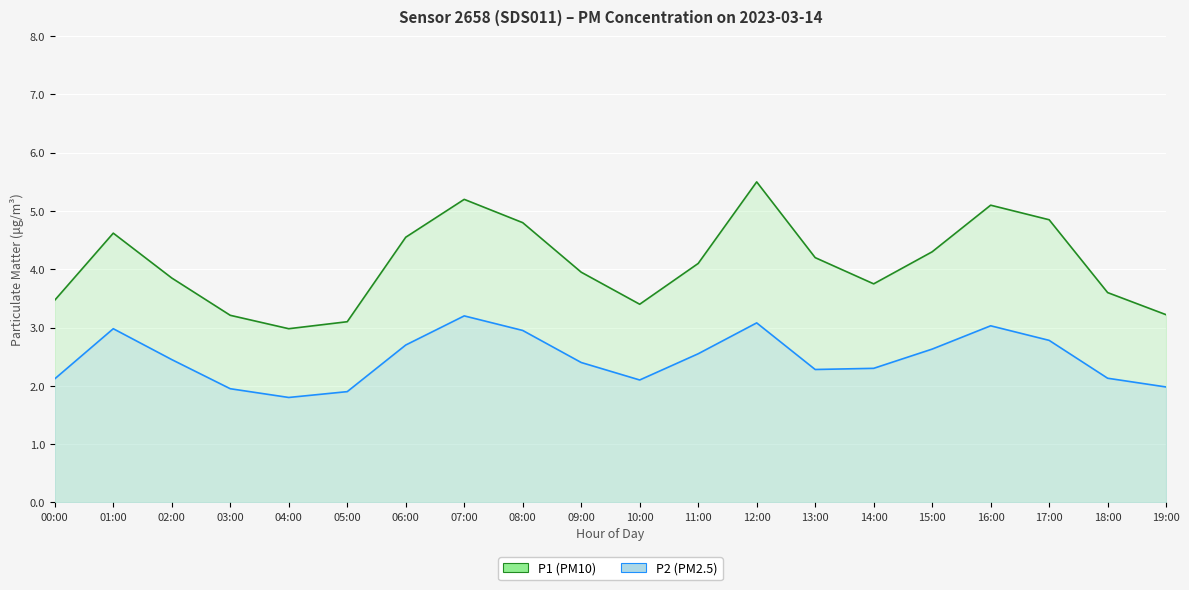

Is it true that P1 equals 2.3 at 01:00?

False